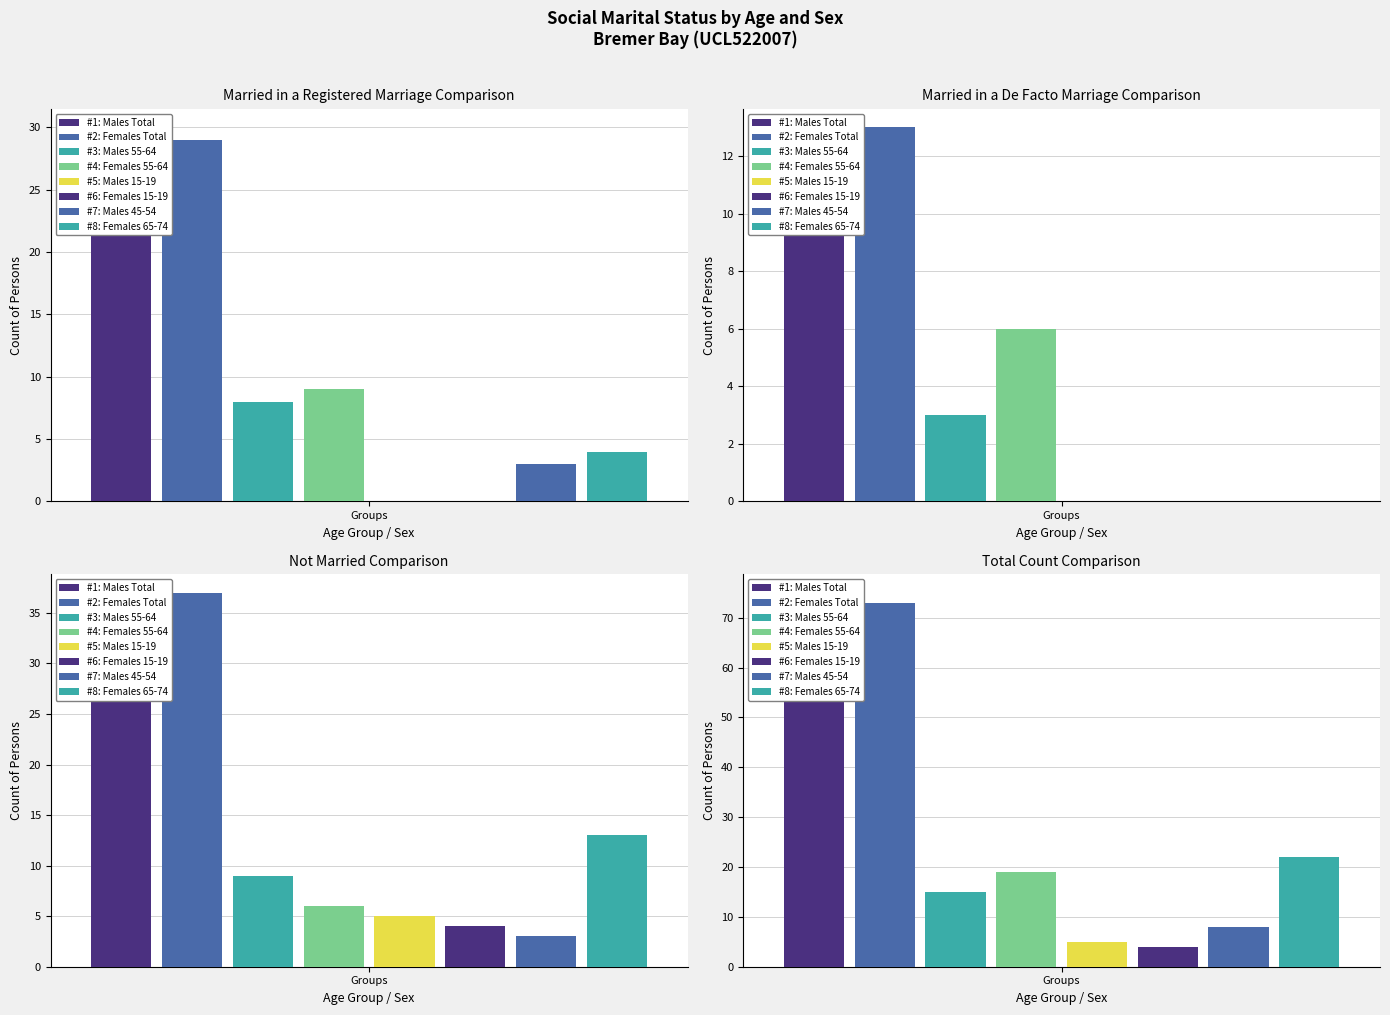

What is the highest value of the Married in a registered marriage series?

30